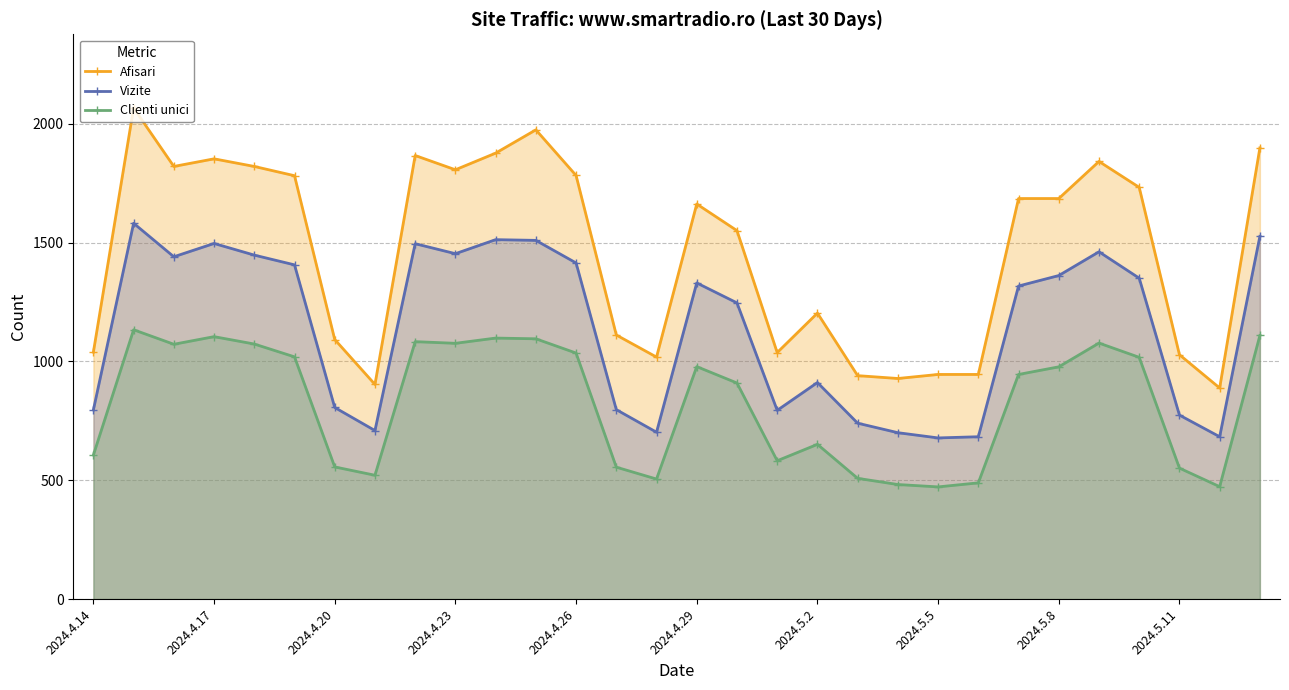

Rank the series by their average value, from lowest to highest.

Clienti unici, Vizite, Afisari